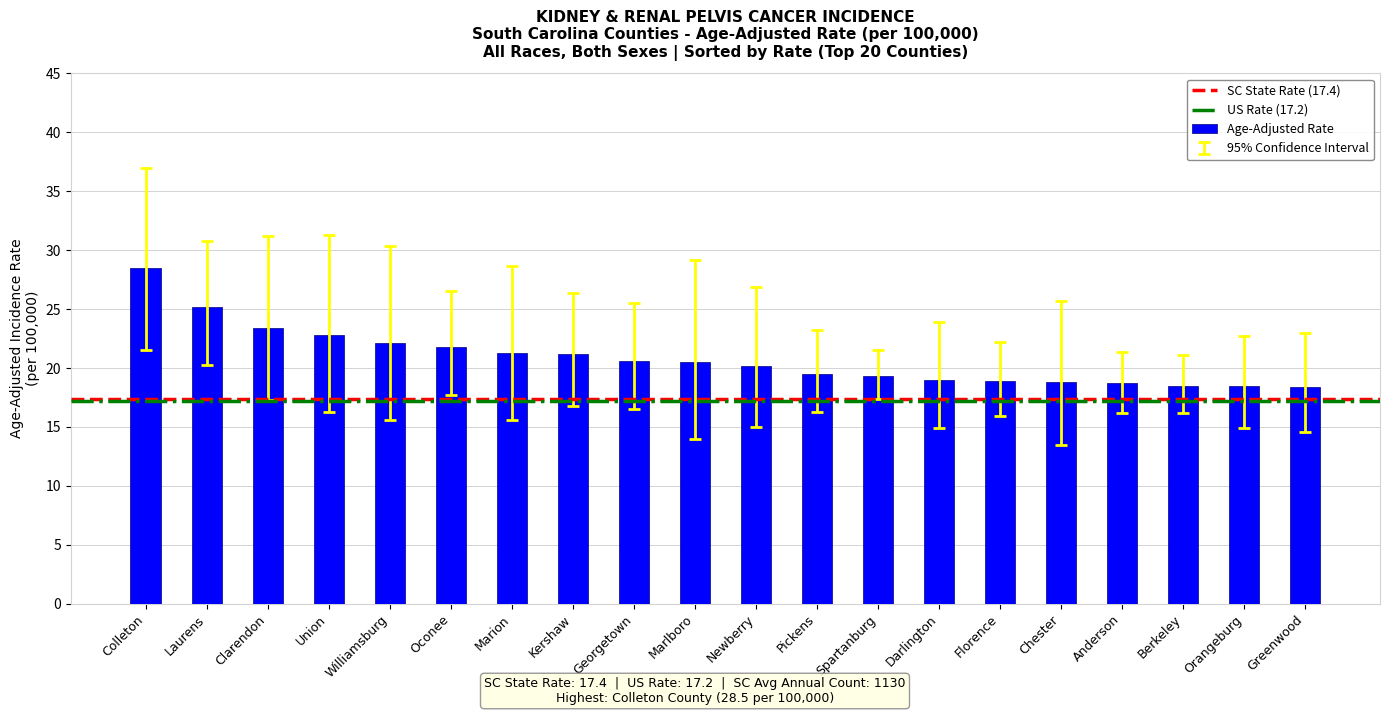

How many series are shown in this chart?

1